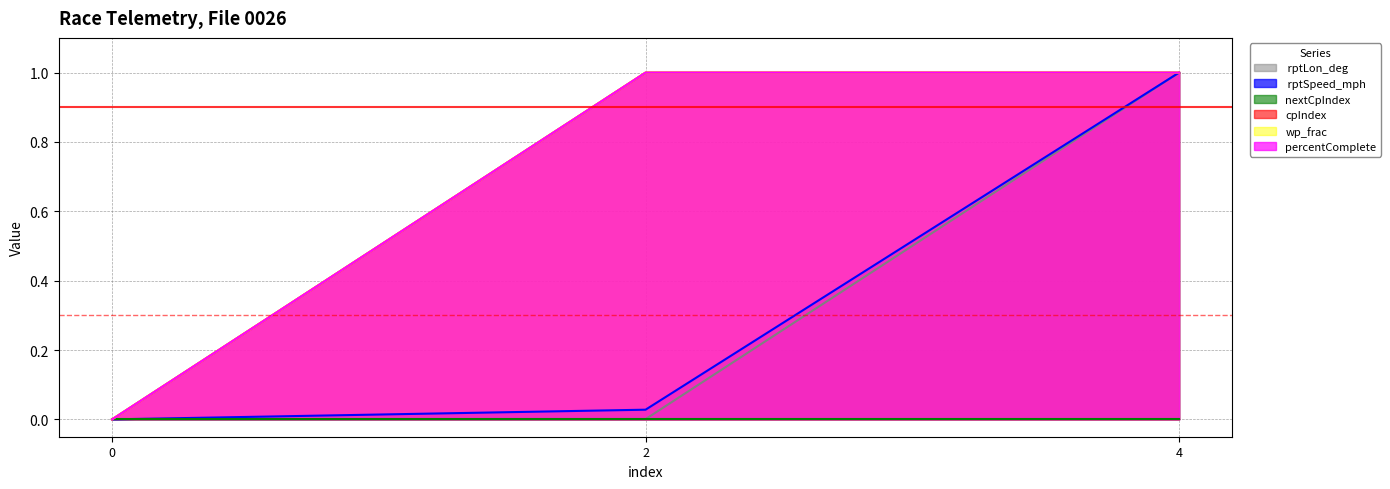

What is the value of the  rptSpeed_mph point at the 3rd from the left?

1.0